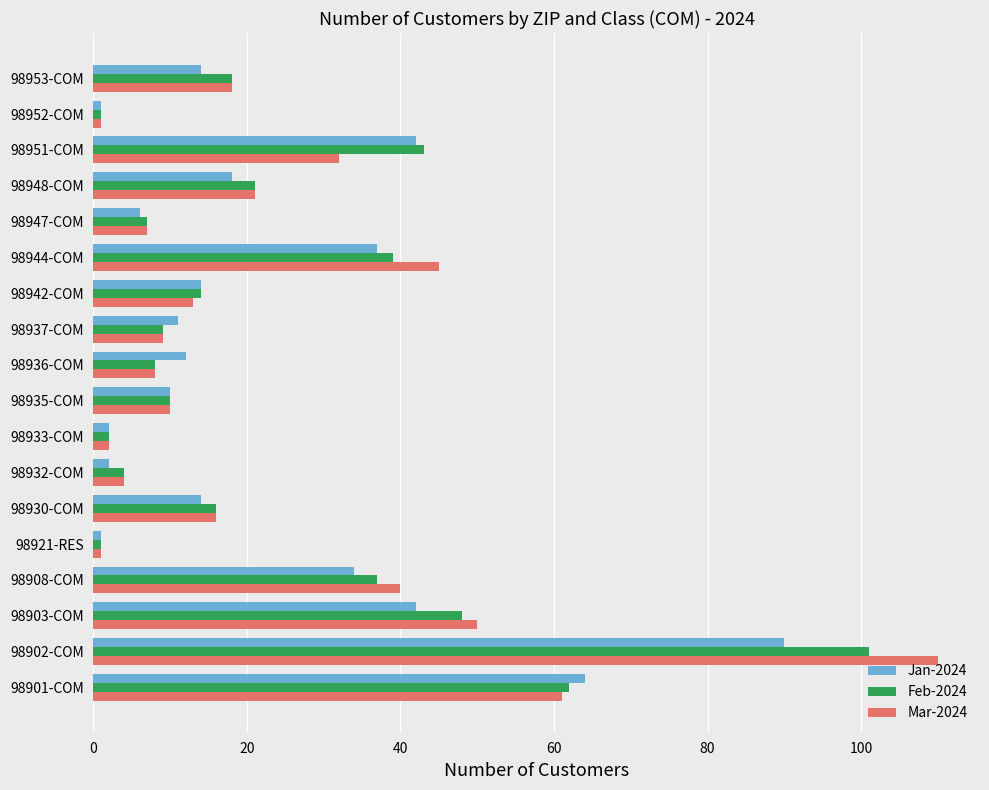

How many data points in Mar-2024 are less than 16?

9